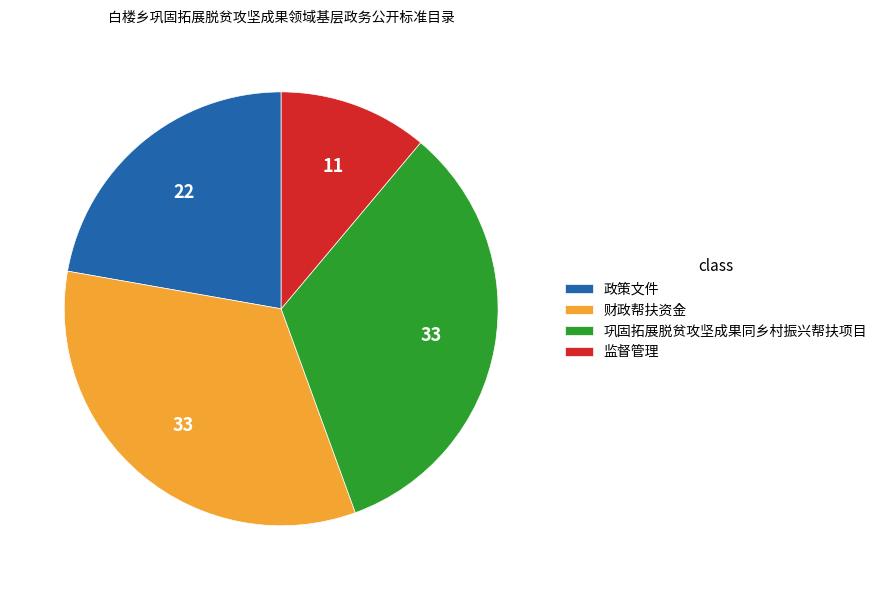

Is it true that 监督管理 is 2% of the pie?

False